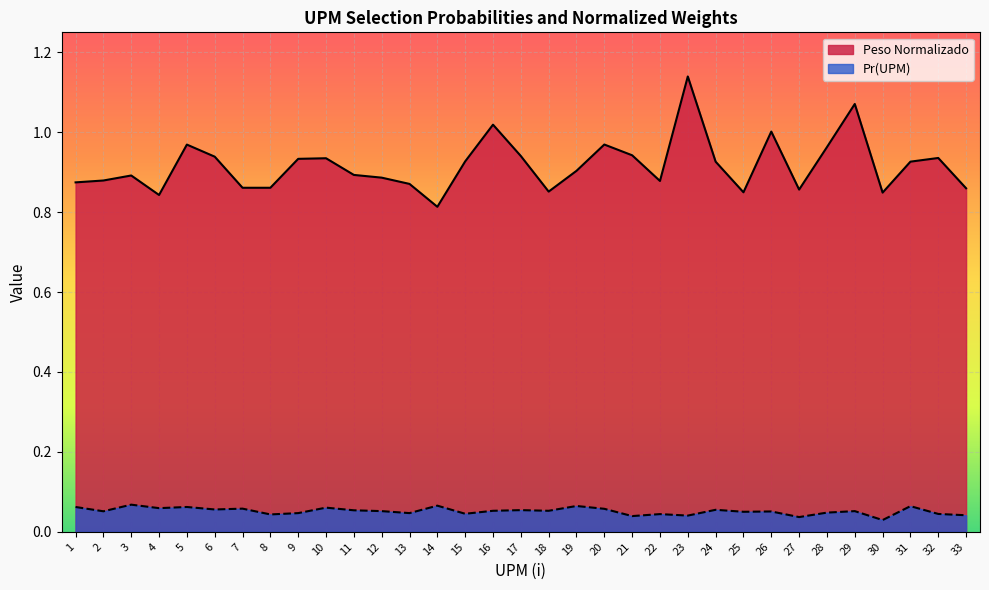

Rank the categories by Peso Normalizado value from highest to lowest.

23, 29, 16, 26, 20, 5, 28, 21, 17, 6, 32, 10, 9, 15, 31, 24, 19, 11, 3, 12, 2, 22, 1, 13, 7, 8, 33, 27, 18, 25, 30, 4, 14